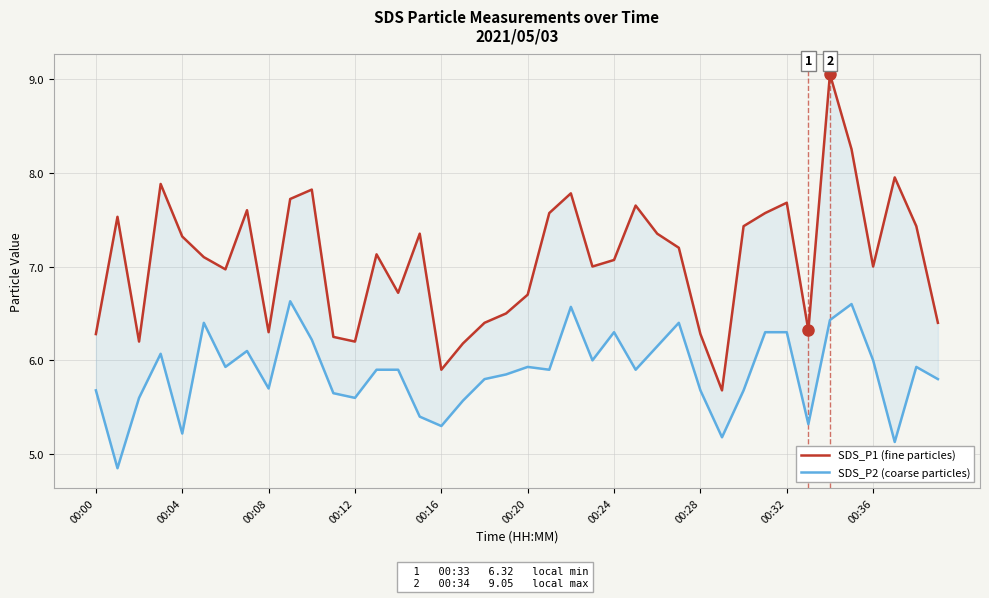

Reading left to right, extract all data points from this chart.

SDS_P1 (fine particles): 6.3	7.5	6.2	7.9	7.3	7.1	7.0	7.6	6.3	7.7	7.8	6.2	6.2	7.1	6.7	7.3	5.9	6.2	6.4	6.5	6.7	7.6	7.8	7.0	7.1	7.7	7.3	7.2	6.3	5.7	7.4	7.6	7.7	6.3	9.1	8.2	7.0	8.0	7.4	6.4
SDS_P2 (coarse particles): 5.7	4.8	5.6	6.1	5.2	6.4	5.9	6.1	5.7	6.6	6.2	5.7	5.6	5.9	5.9	5.4	5.3	5.6	5.8	5.8	5.9	5.9	6.6	6.0	6.3	5.9	6.2	6.4	5.7	5.2	5.7	6.3	6.3	5.3	6.4	6.6	6.0	5.1	5.9	5.8